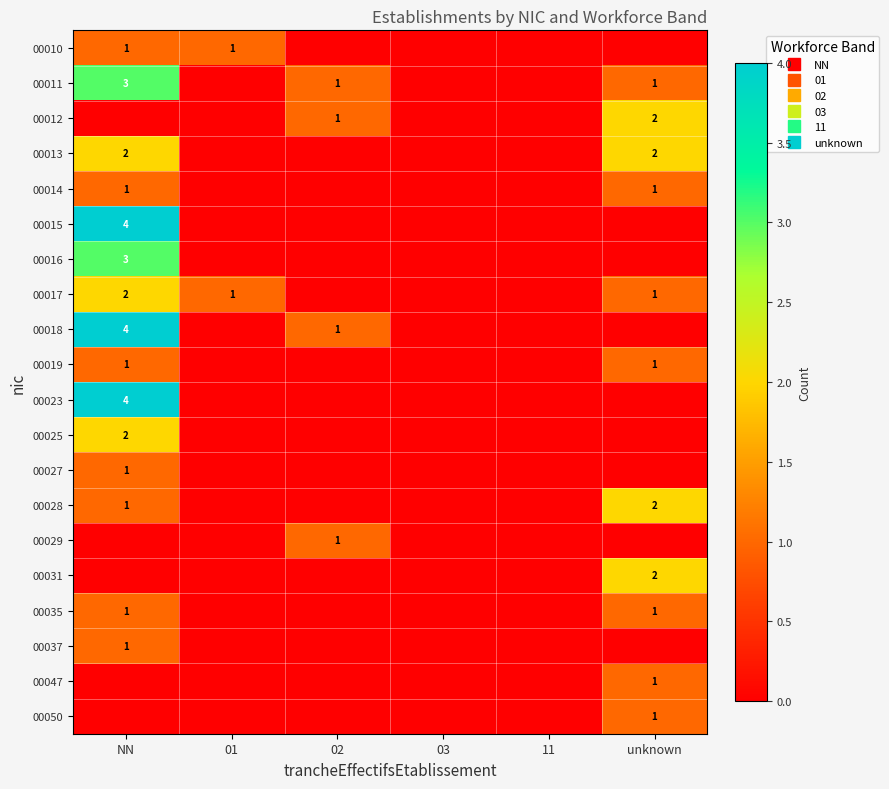

What is the difference between the 00011 values at 01 and 02?

1